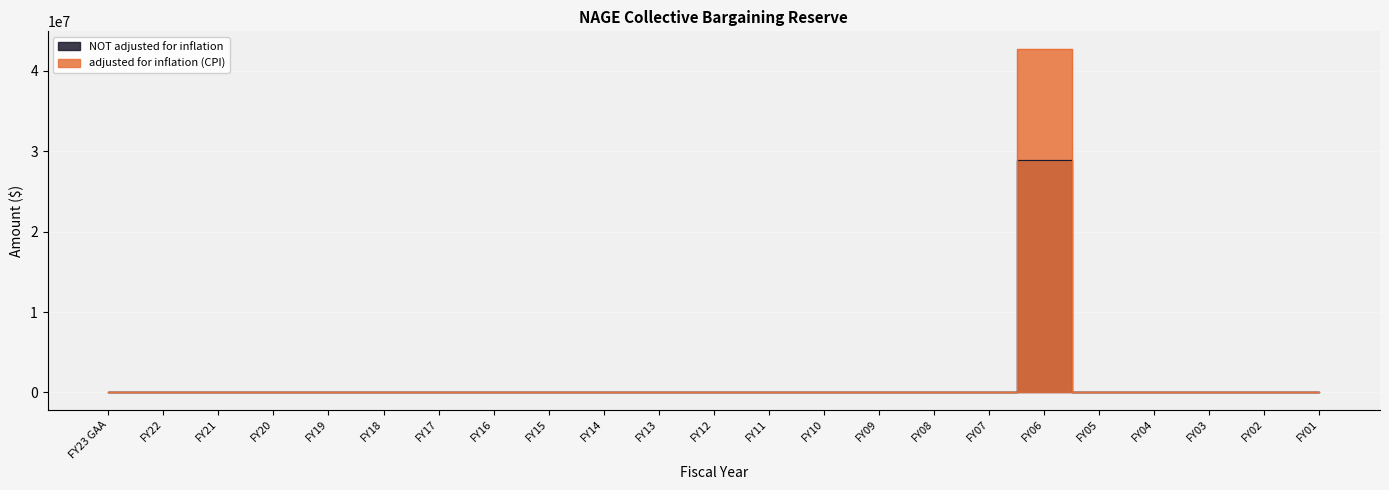

List the series in order of their peak value, lowest first.

NOT adjusted for inflation, adjusted for inflation (CPI)